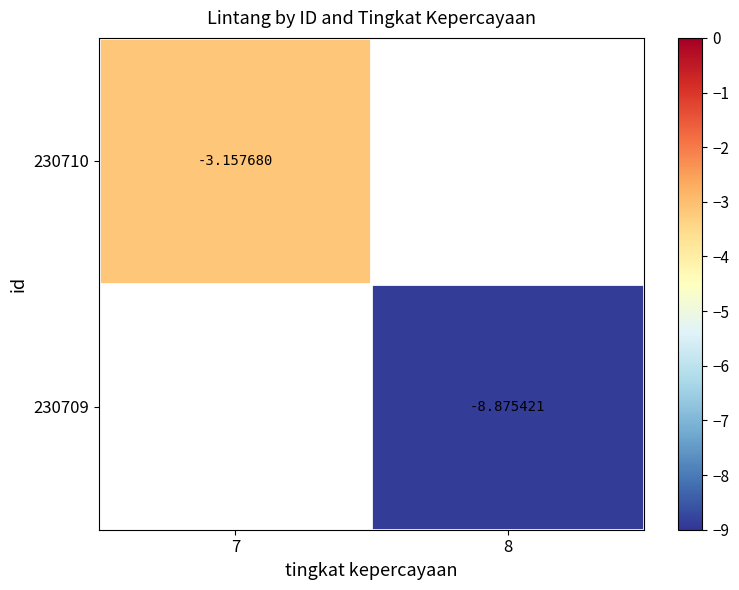

Is the value of 230710 at 7 greater than the value of 230709 at 8?

Yes